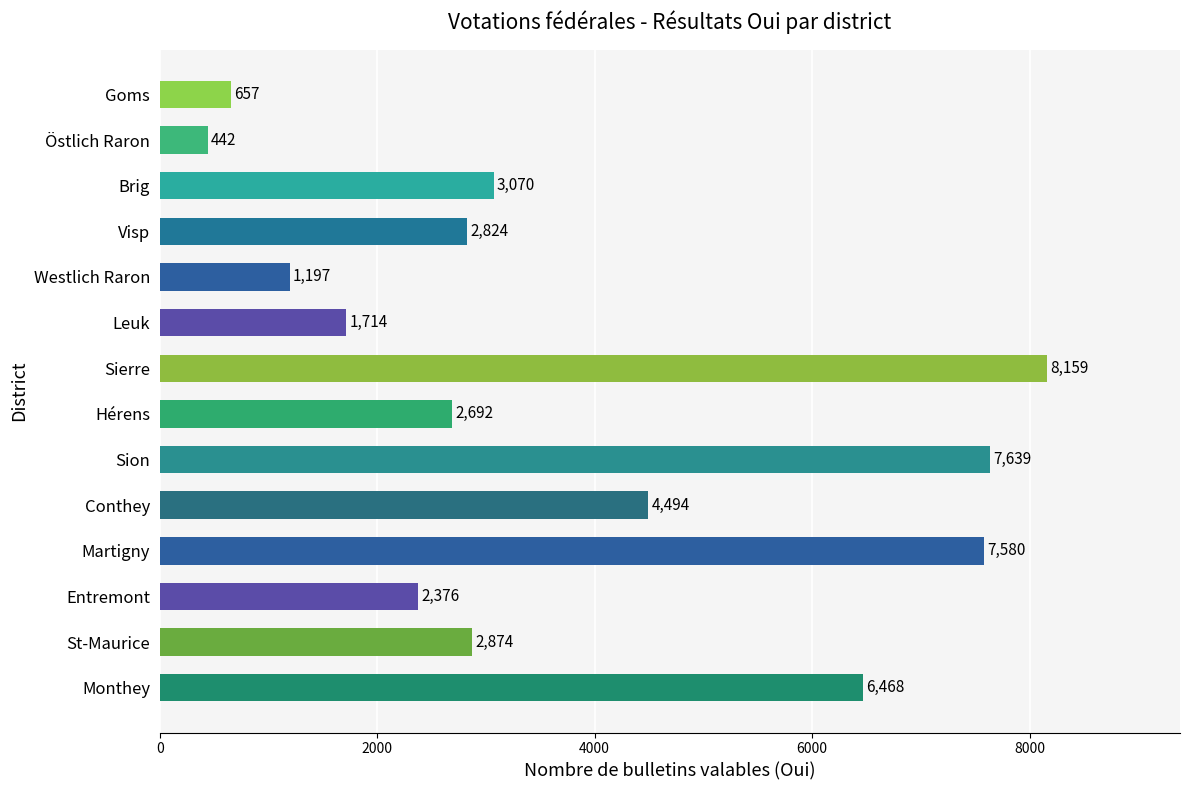

Reading top to bottom, list all the values displayed in this chart.

657	442	3070	2824	1197	1714	8159	2692	7639	4494	7580	2376	2874	6468